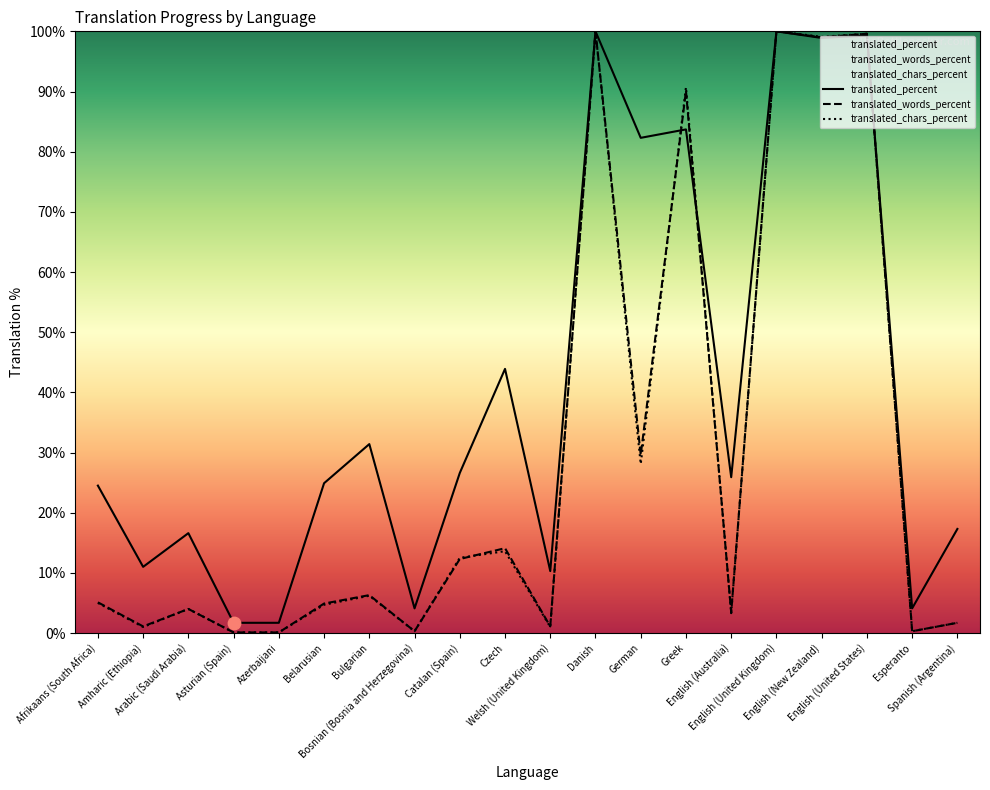

What are all the series names shown in the legend?

translated_percent, translated_words_percent, translated_chars_percent